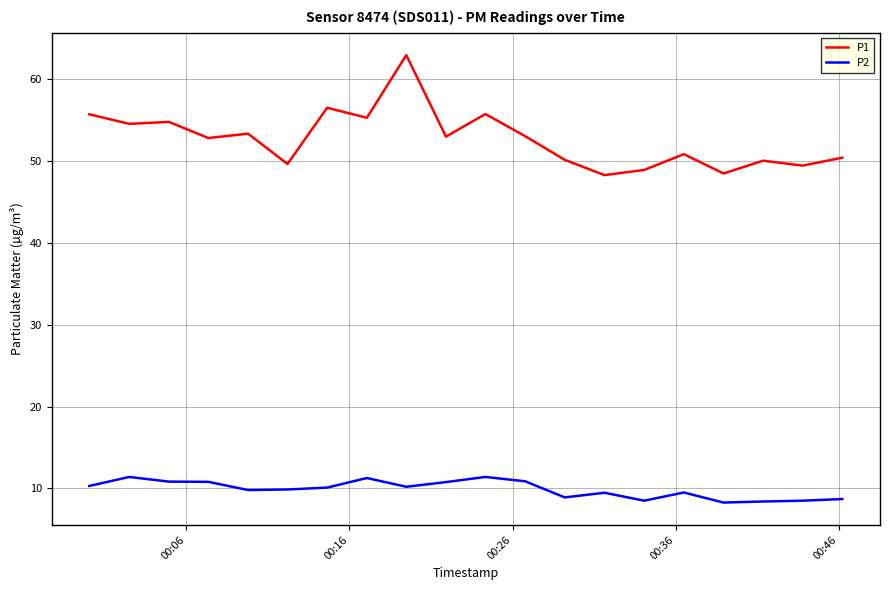

True or false: P1 and P2 intersect in this chart.

False